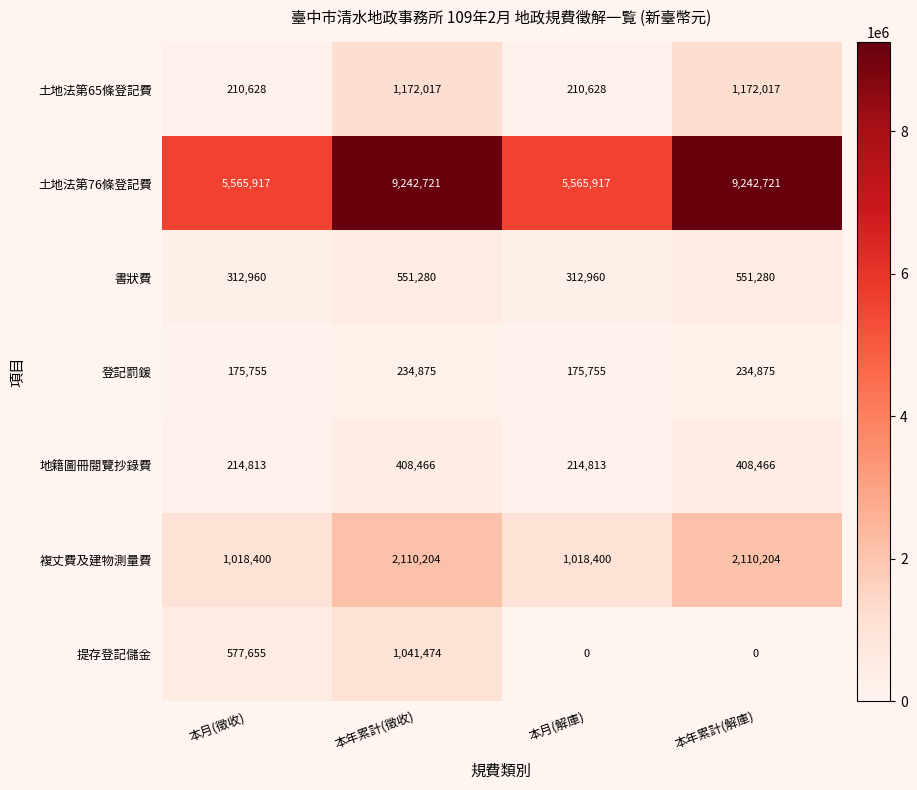

Which series has the largest total across all categories?

土地法第76條登記費